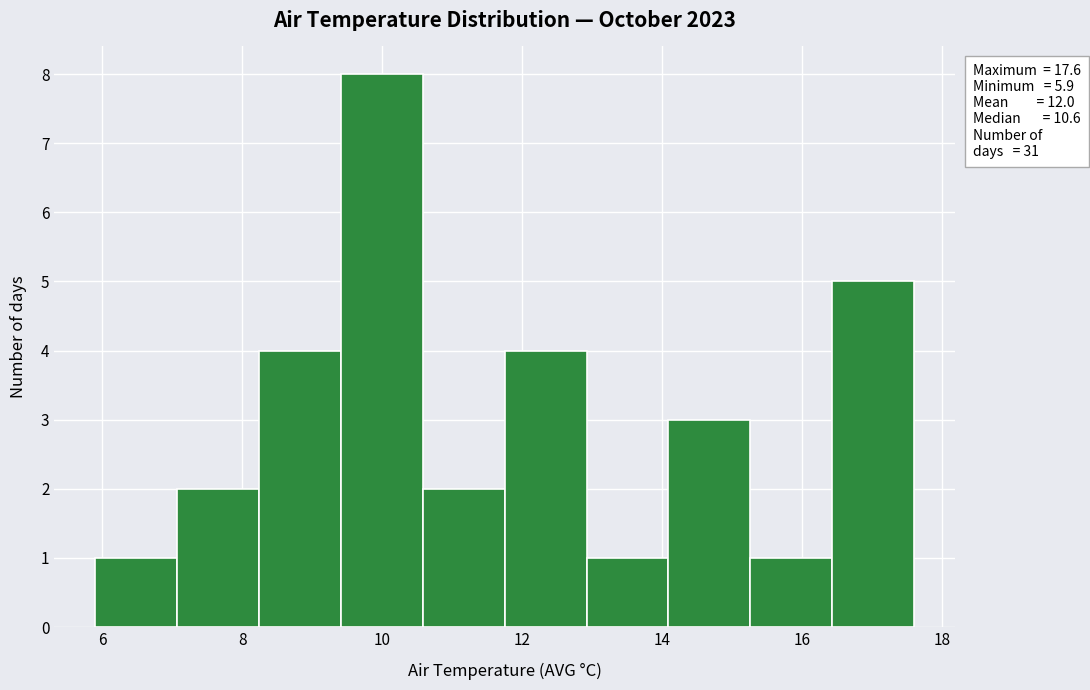

Which range on the x-axis has the tallest bar?

9.4 to 10.6